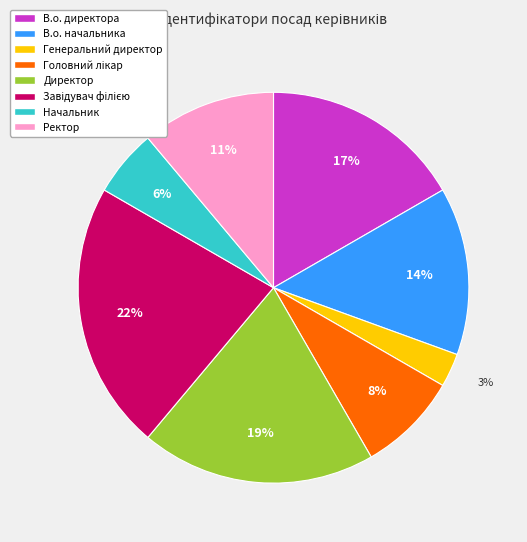

Is there a majority slice in this chart?

No